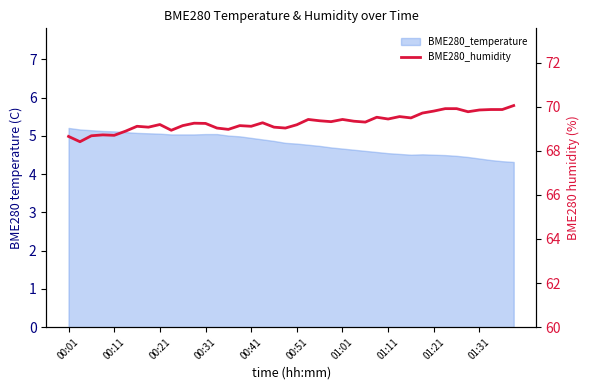

How many points are lower than both their immediate neighbors (excluding endpoints)?

12